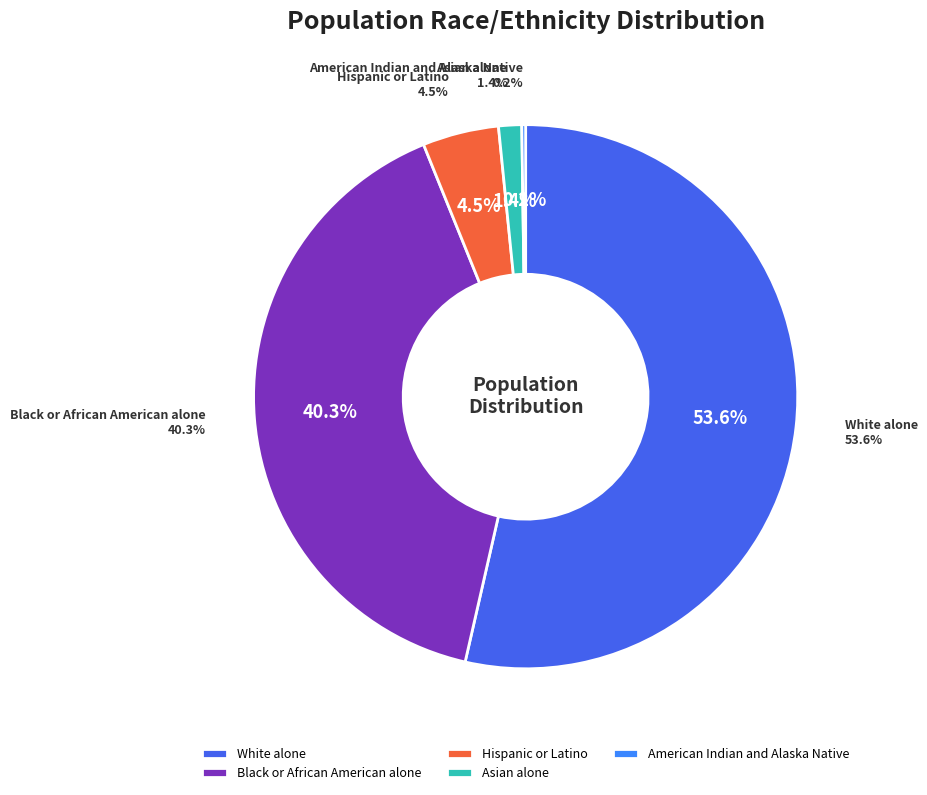

Which category has the smallest portion of the pie?

American Indian and Alaska Native